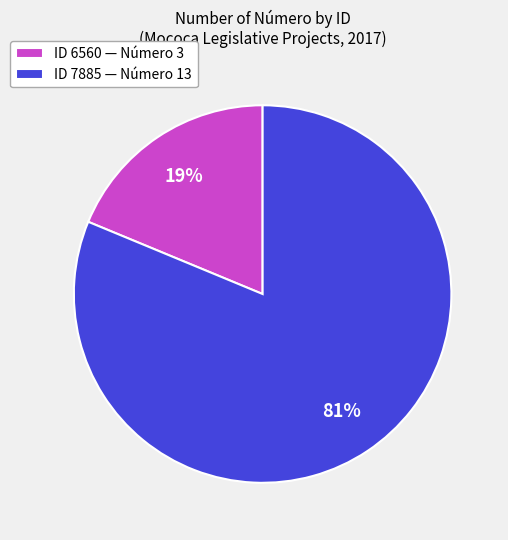

To the nearest percent, what percentage of the pie is ID 6560 — Número 3?

19%